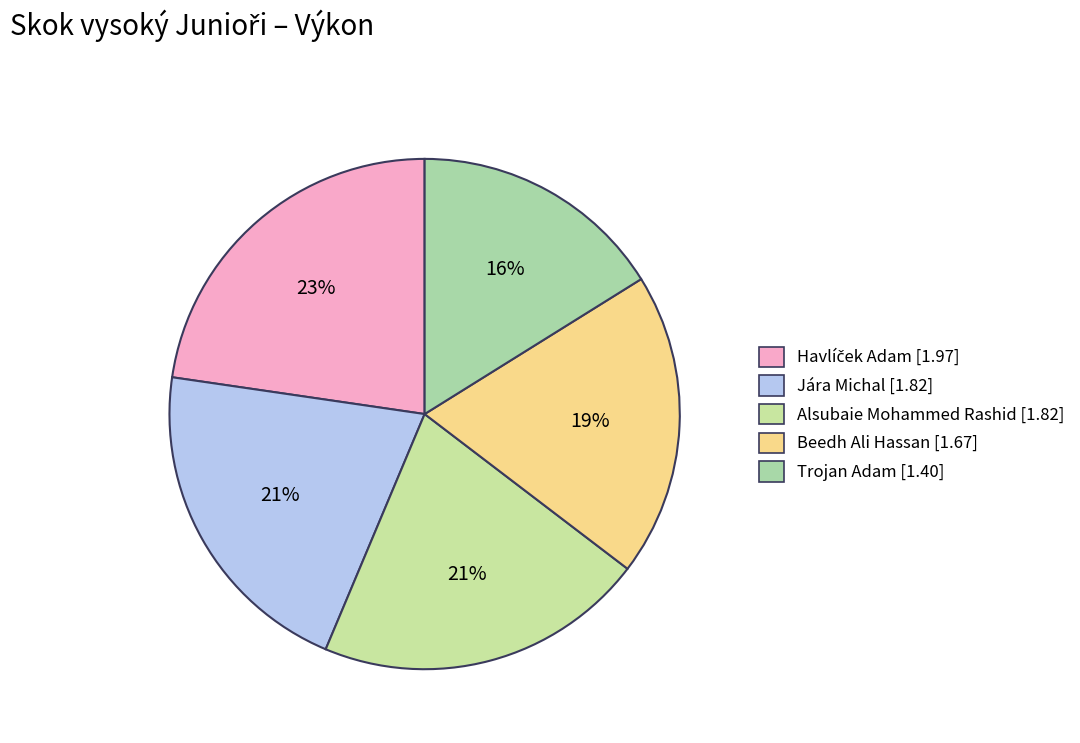

How many segments does this pie chart have?

5